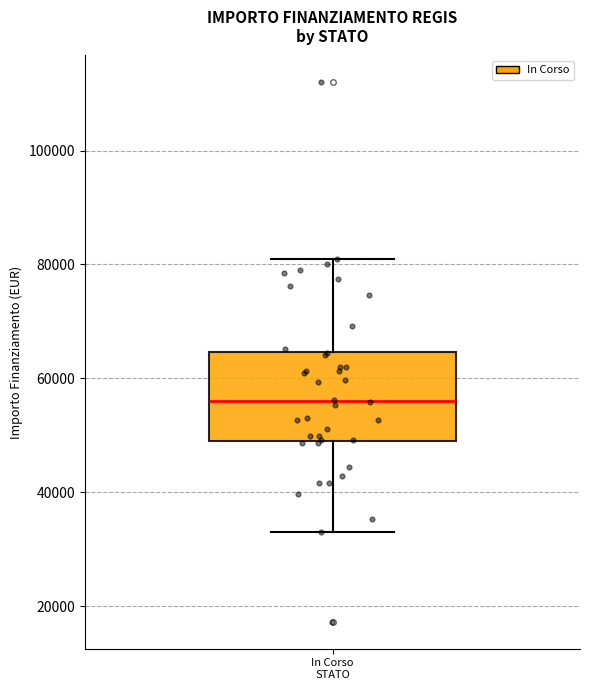

Read this box plot against the y-axis: the position of the median line, the range covered by the box, and the ends of both whiskers. The values are not printed on the chart, so give them approximately, as read against the axis.

median 56000, box 50000 to 64000, whiskers 32000 to 80000